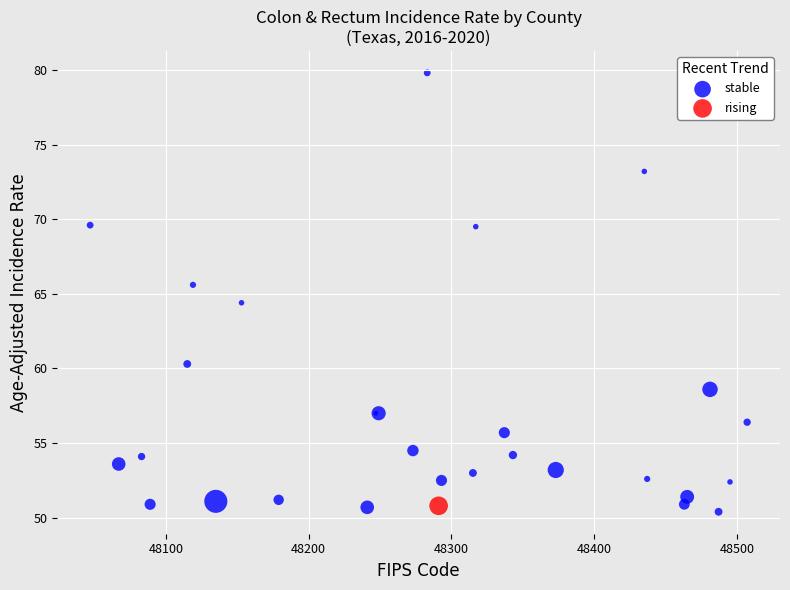

What are all the series names shown in the legend?

stable, rising